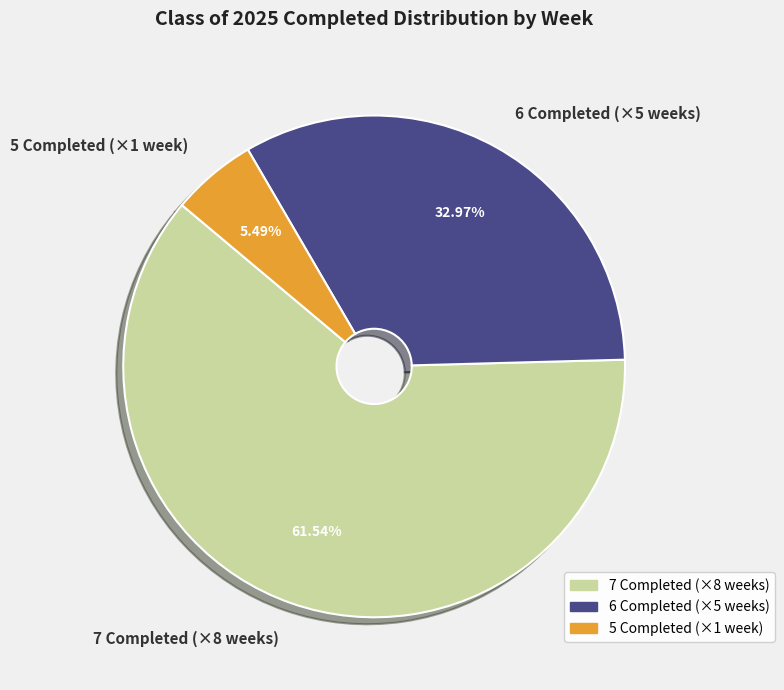

Which category accounts for the majority?

7 Completed (×8 weeks)